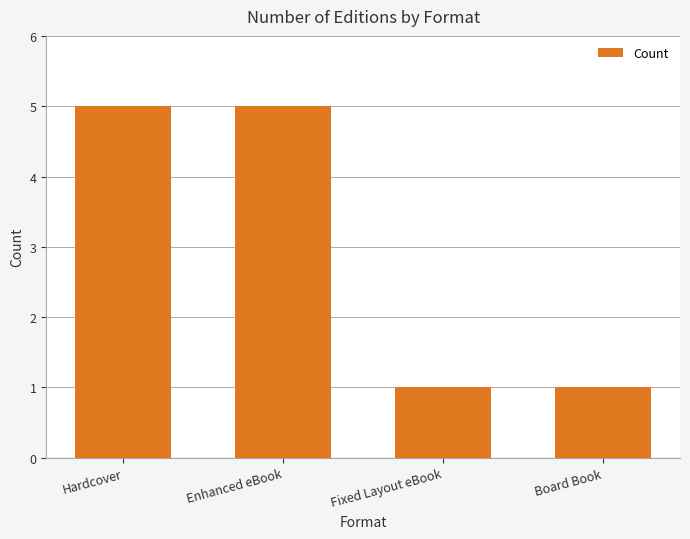

True or false: the data shows 1 at Fixed Layout eBook.

True